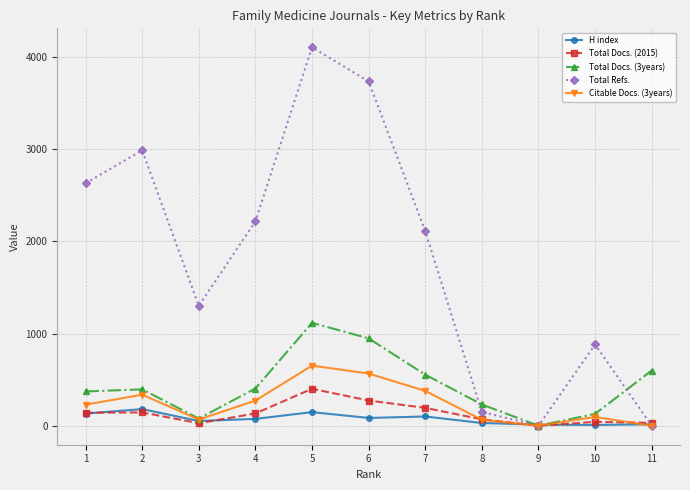

Which series changed the most between 9 and 11?

Total Docs. (3years)